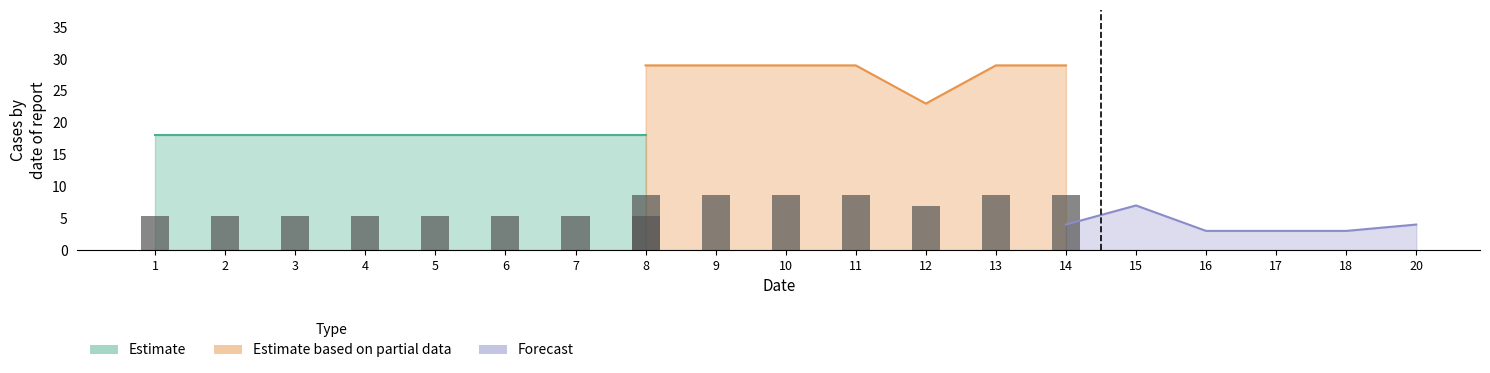

List the series in order of their overall mean, lowest first.

Forecast, Estimate, Estimate based on partial data